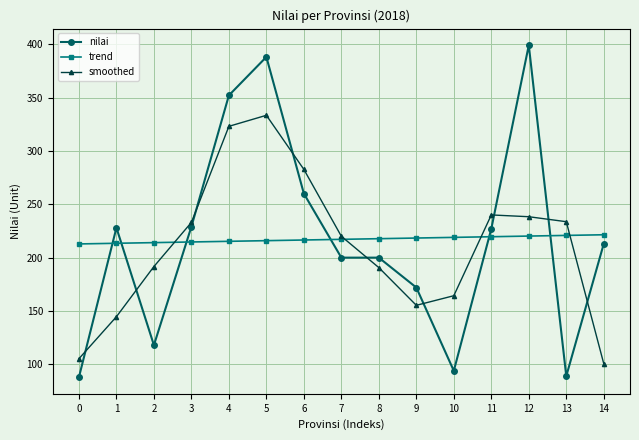

What is the lowest value of the smoothed series?

100.7